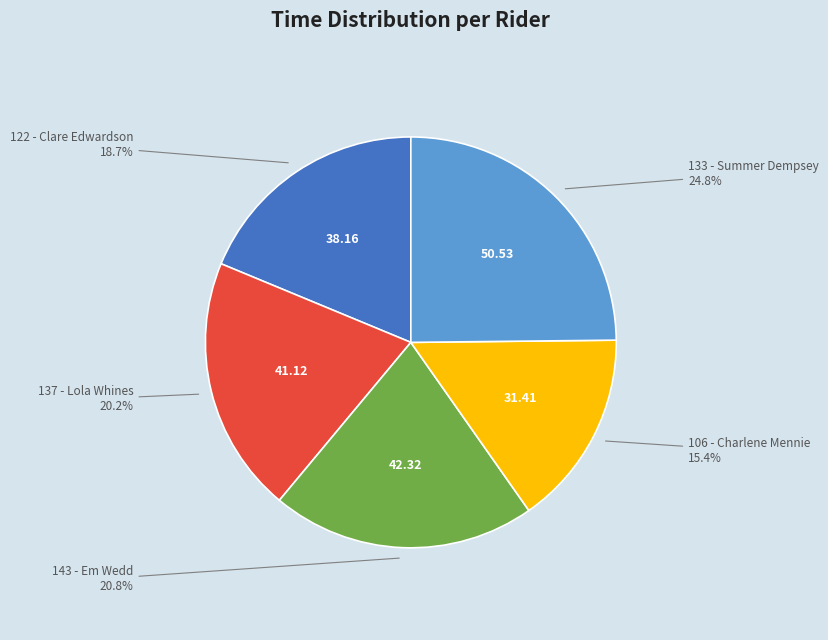

How many slices are in this pie chart?

5